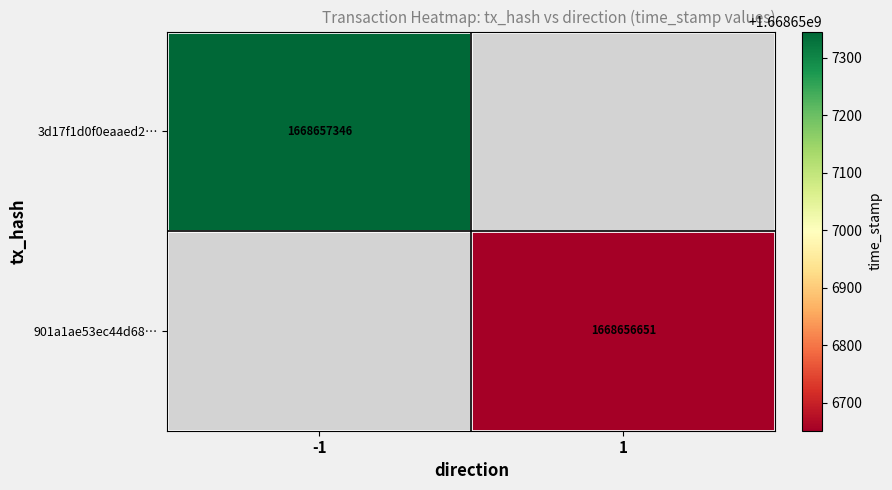

What is the total value across all series at time_stamp?

3337313997